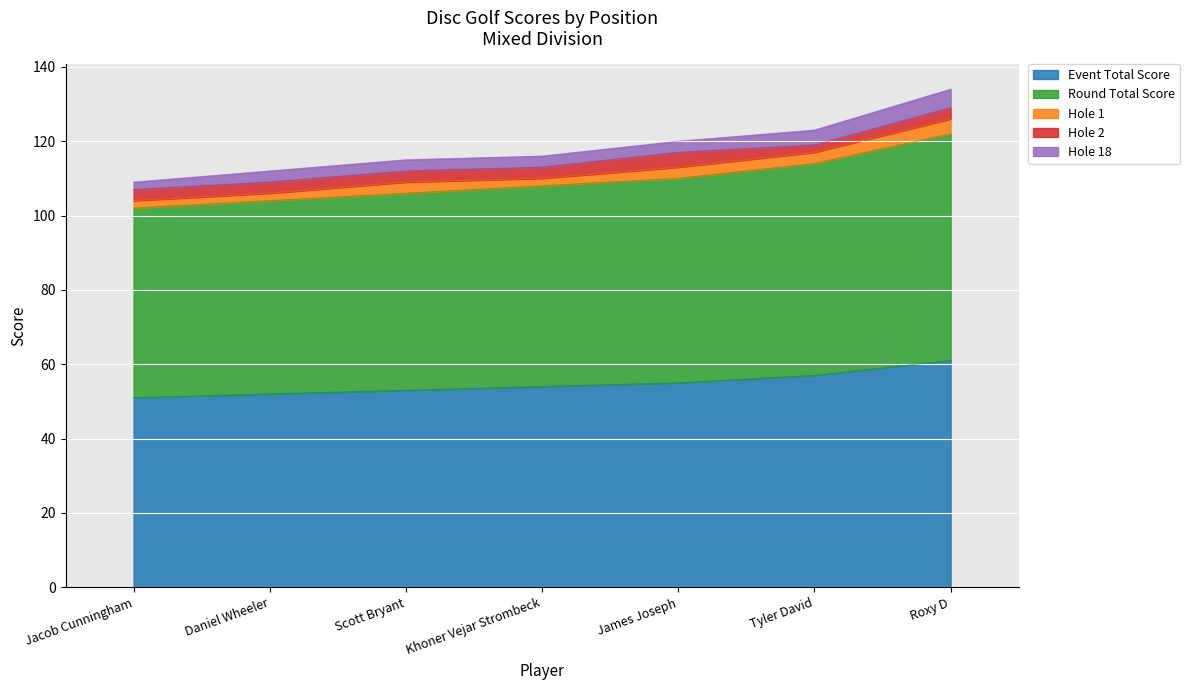

Between Scott Bryant and Daniel Wheeler, which is larger?

Scott Bryant